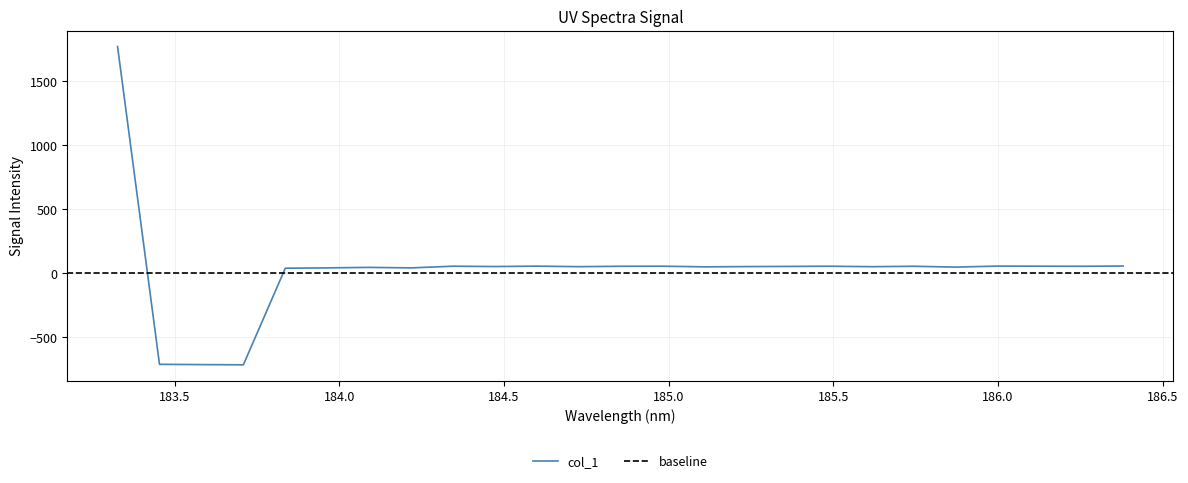

What is the sum of all values?

706.3